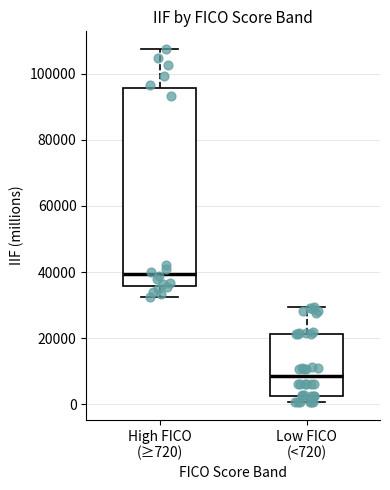

Comparing the boxes themselves (not the whiskers), which one is the tallest?

High FICO (≥720)